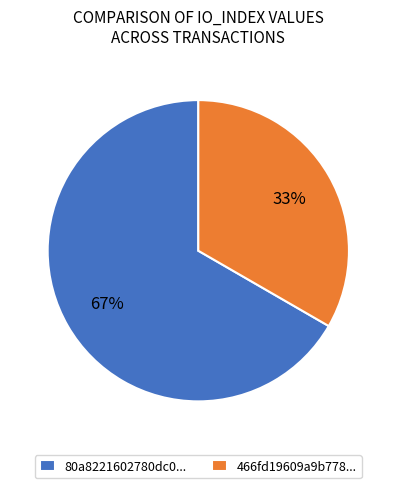

True or false: 466fd19609a9b778... accounts for 26% of the total.

False